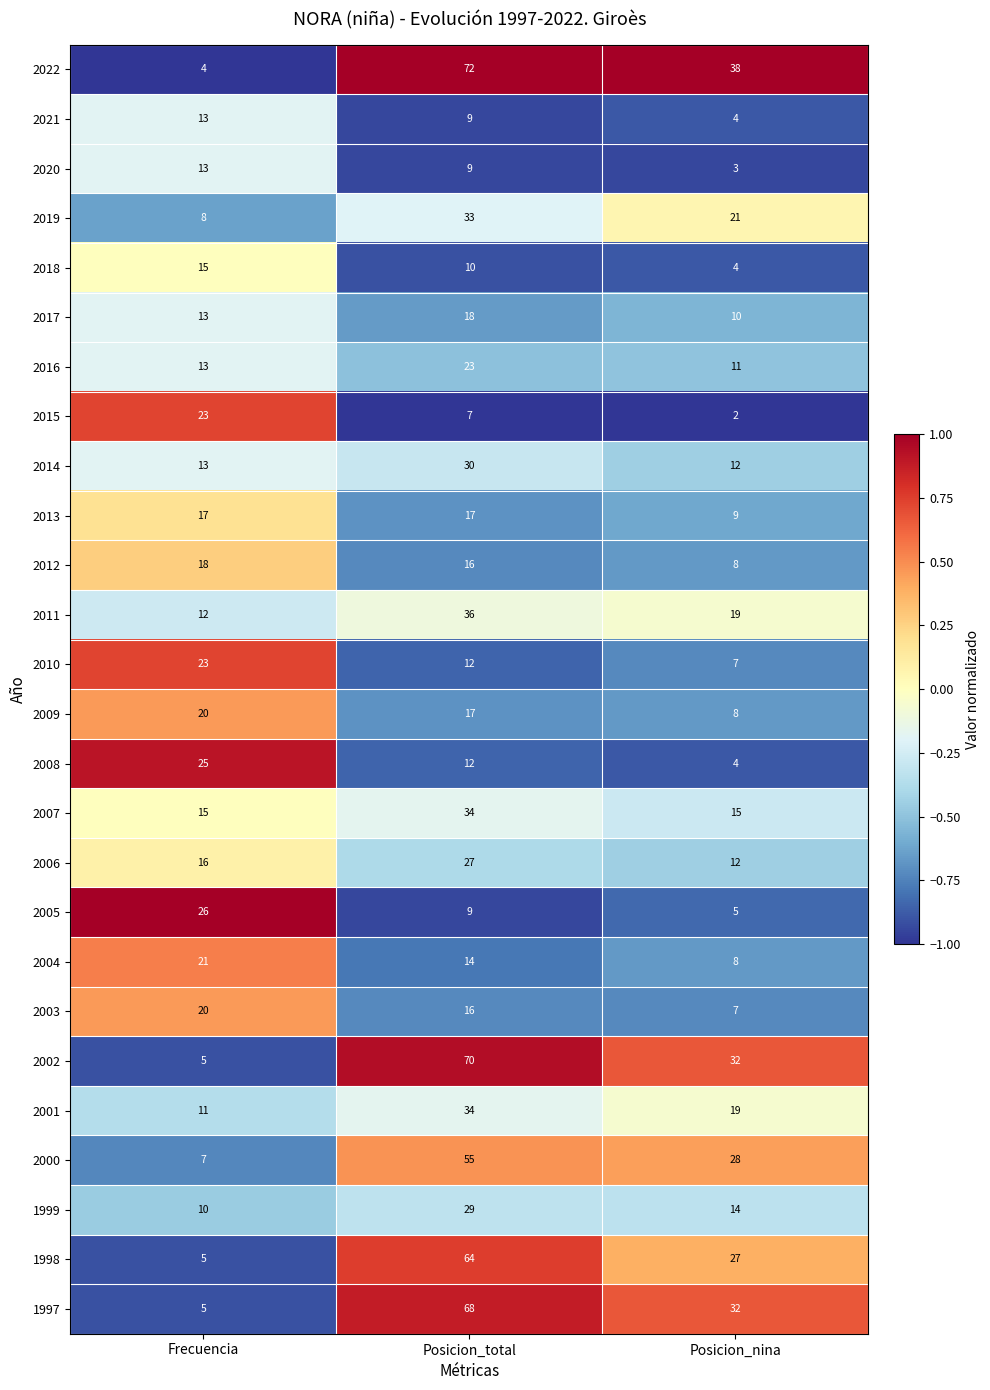

At which category is the sum across all series the highest?

Posicion_total